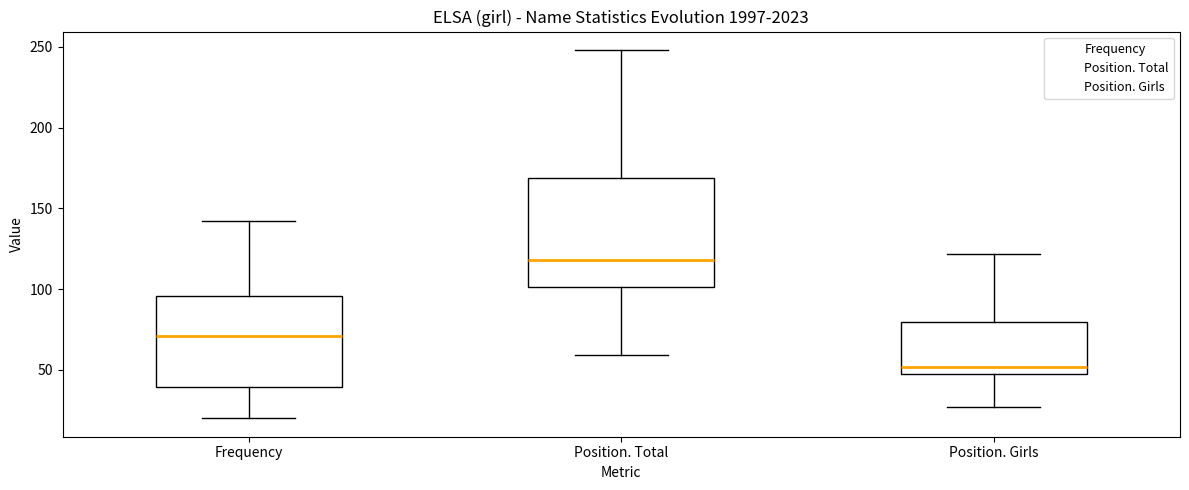

Which box has the highest median line?

Position. Total